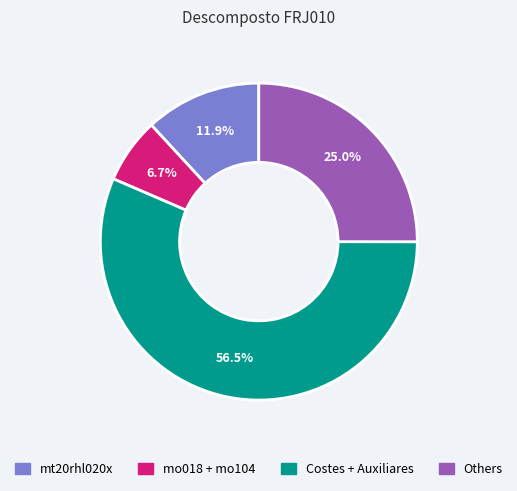

How much of the chart is everything except mt20rhl020x?

88.1%